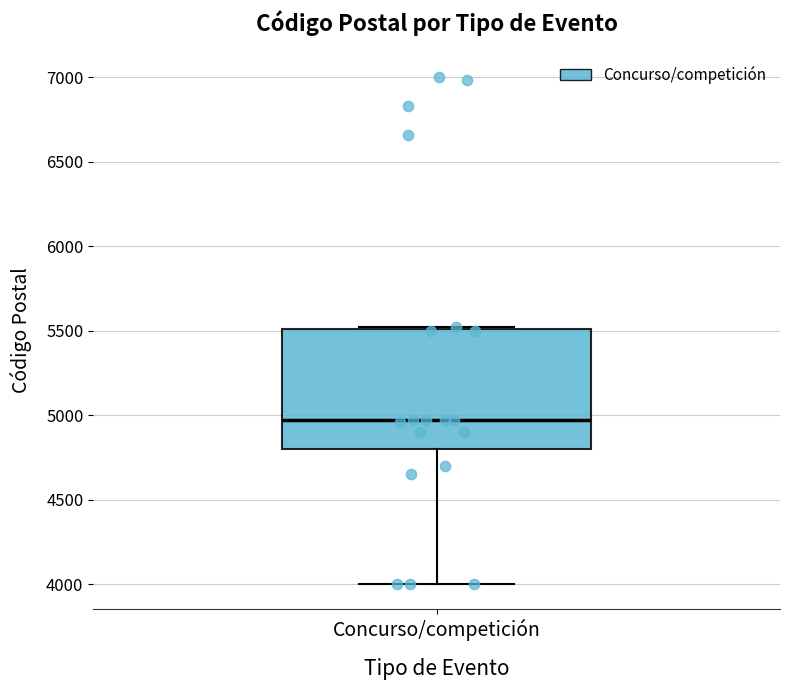

Transcribe this box plot: give where the median line is, the range the box spans, and where the two whiskers end, as read against the y-axis. The values are not printed on the chart, so give them approximately, as read against the axis.

median 4950, box 4800 to 5500, whiskers 4000 to 5500